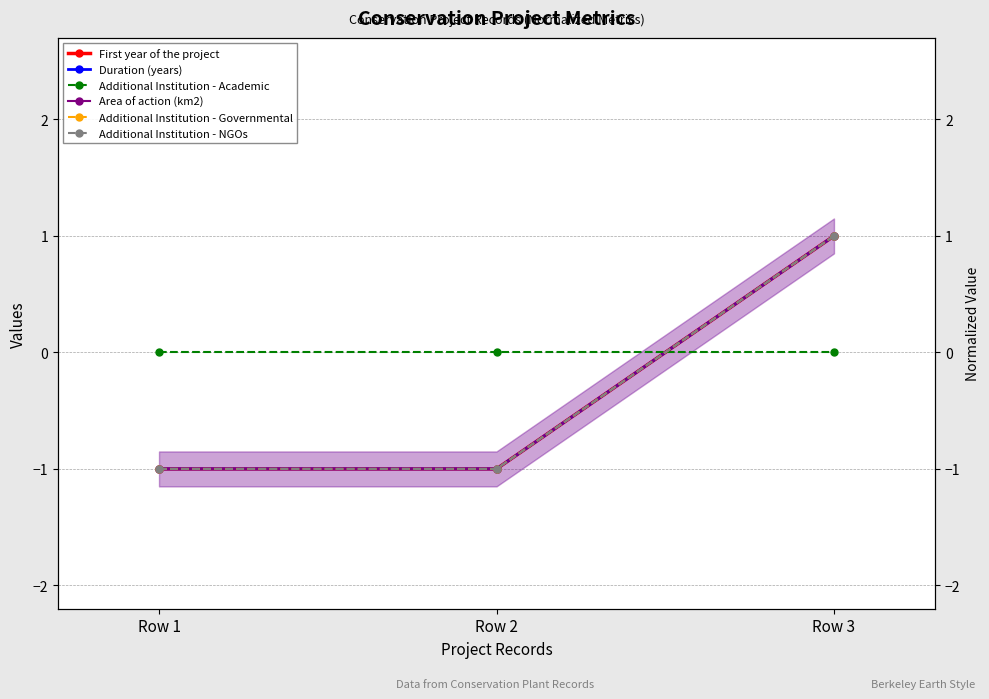

Between Row 1 and Row 3, which series saw the biggest shift?

First year of the project